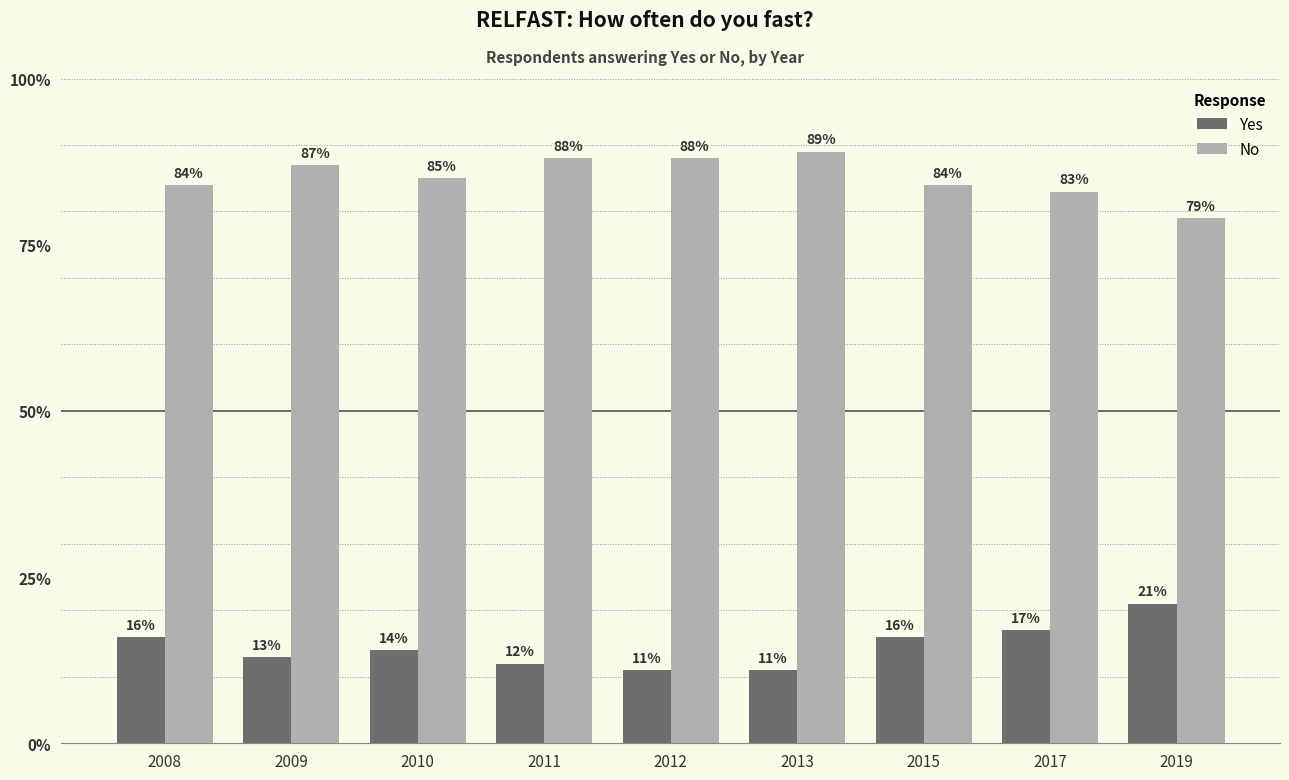

Reading left to right, transcribe all the data shown in this chart.

Yes: 2008=16	2009=13	2010=14	2011=12	2012=11	2013=11	2015=16	2017=17	2019=21
No: 2008=84	2009=87	2010=85	2011=88	2012=88	2013=89	2015=84	2017=83	2019=79